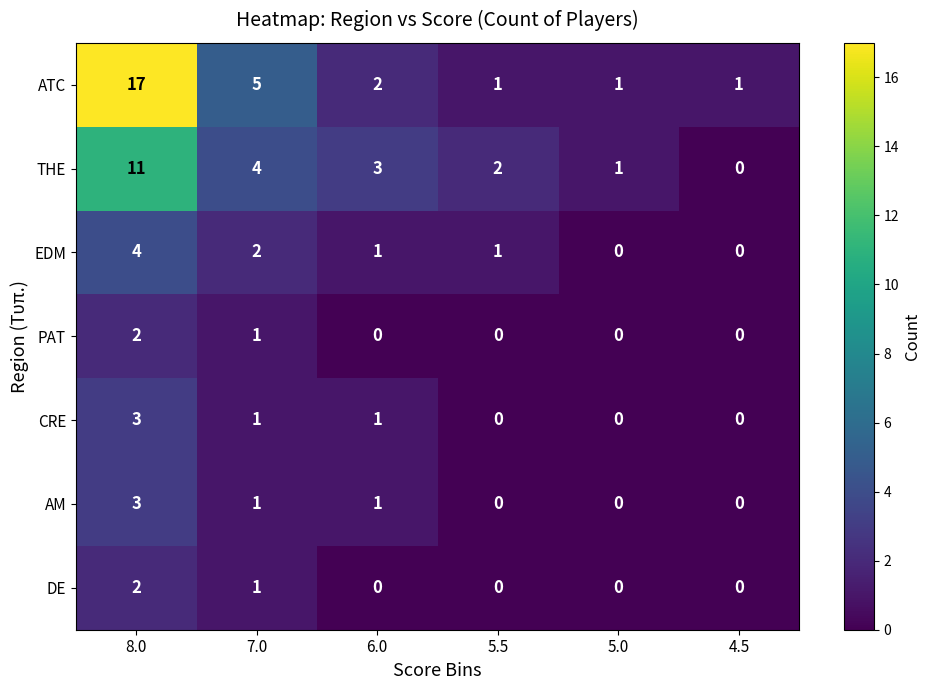

Is the value of DE at 5.0 greater than the value of ATC at 4.5?

No